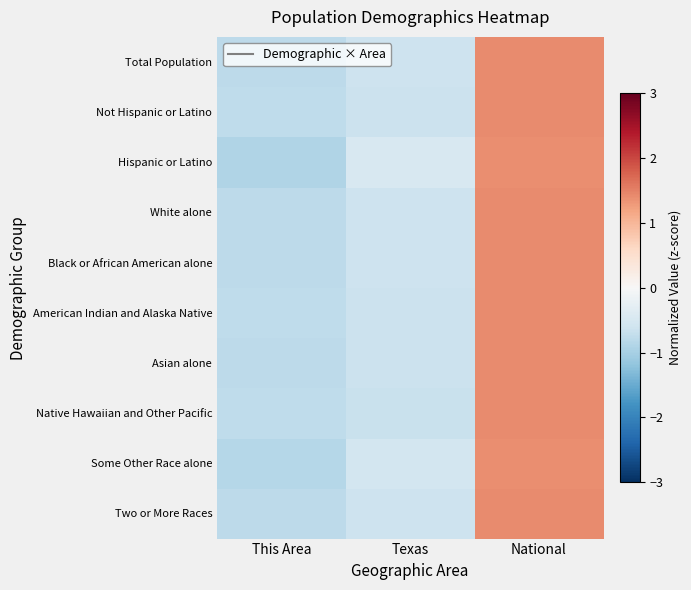

At which category is the sum across all series the highest?

National